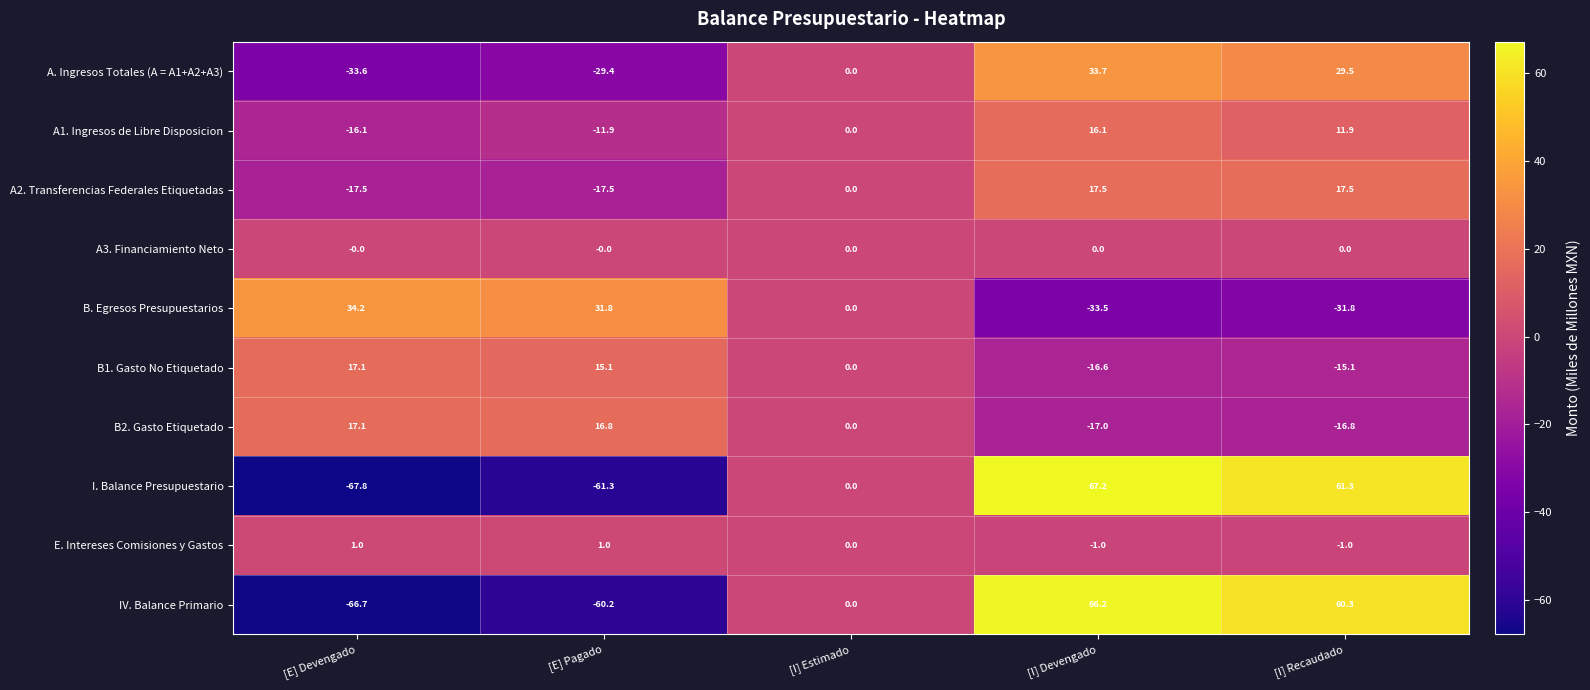

How many categories are shown in the chart?

5